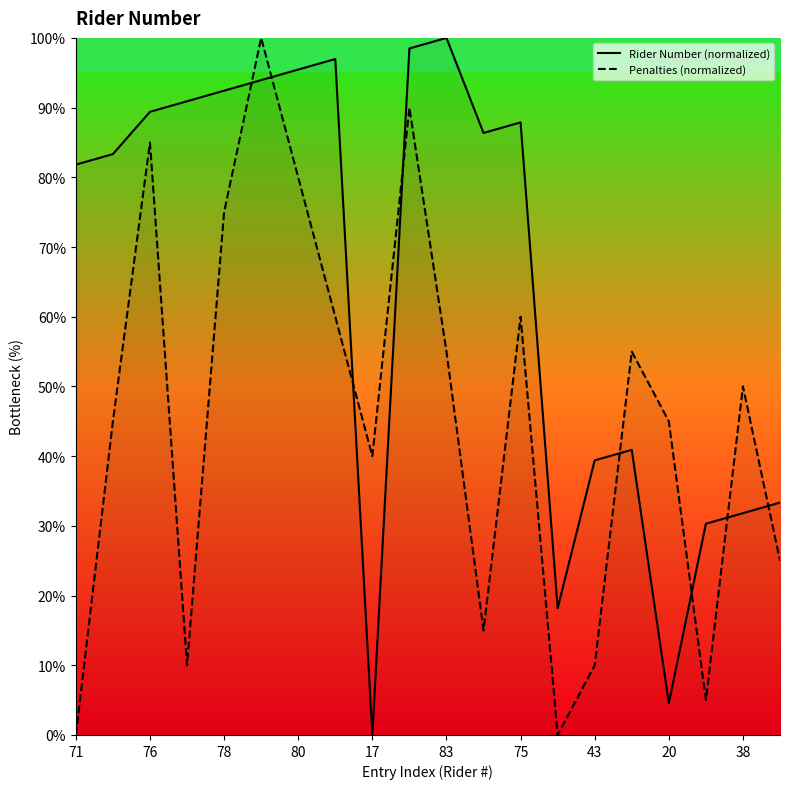

Does the chart display data point markers on the line(s)?

No